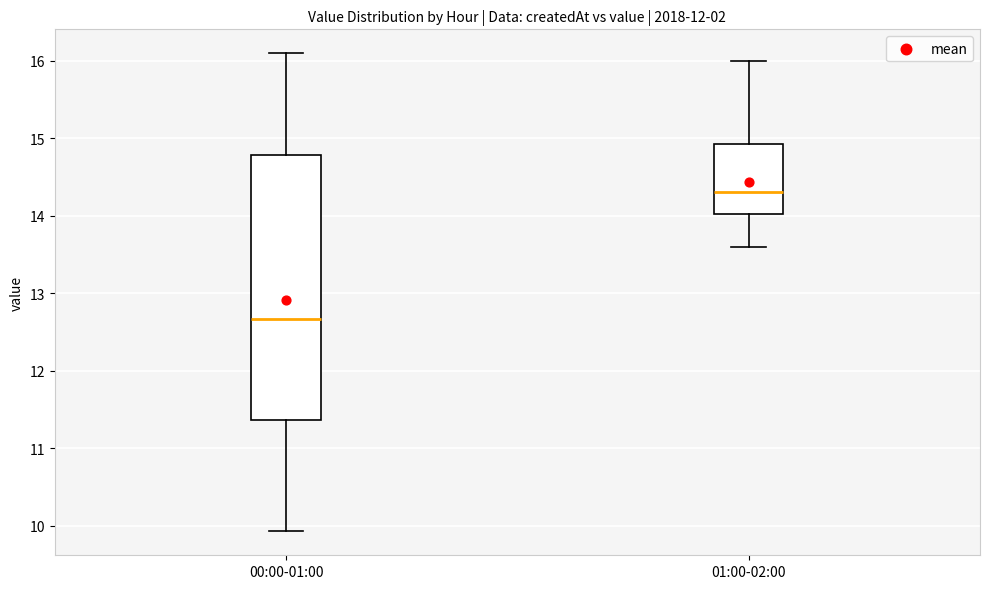

Reading left to right, read every box against the y-axis: the position of its median line, the range the box covers, and the ends of its whiskers. The values are not printed on the chart, so give them approximately, as read against the axis.

00:00-01:00: median 12.7, box 11.4 to 14.8, whiskers 9.9 to 16.1
01:00-02:00: median 14.3, box 14.0 to 14.9, whiskers 13.6 to 16.0